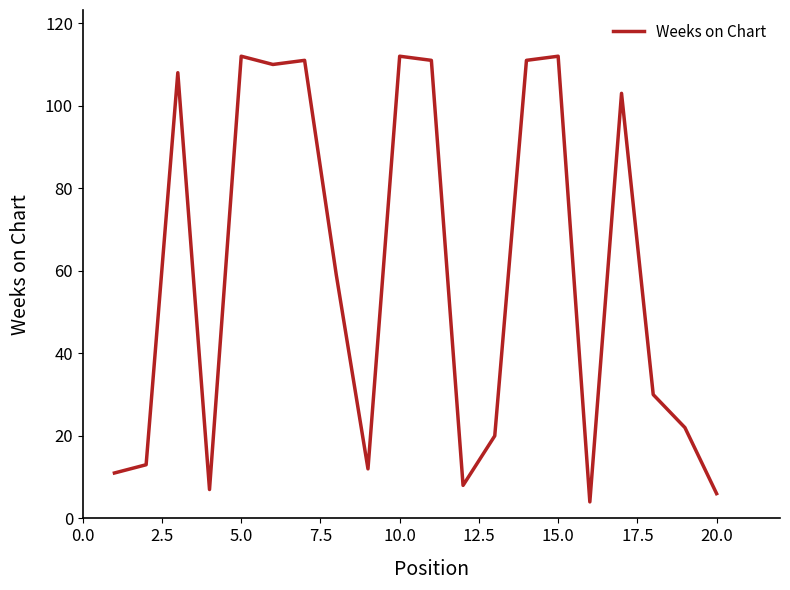

What is the maximum value shown in the chart?

112